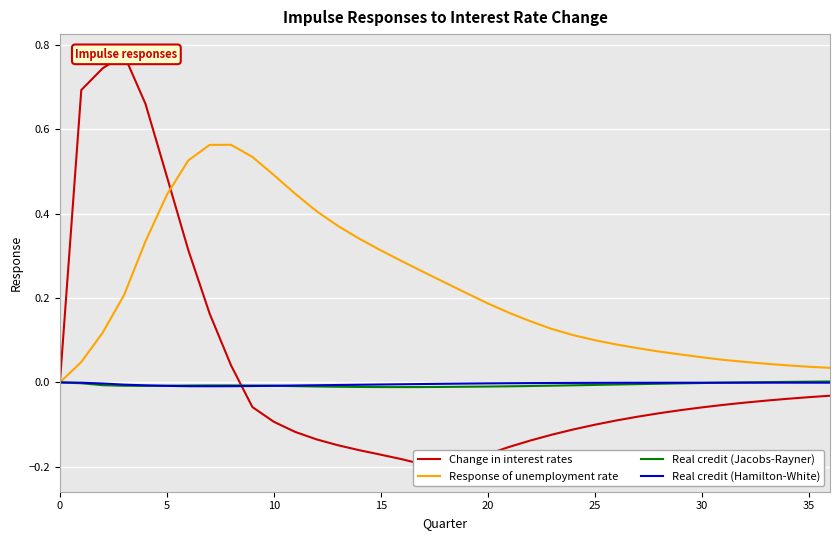

What is the sum of all Change in interest rates values?

0.8